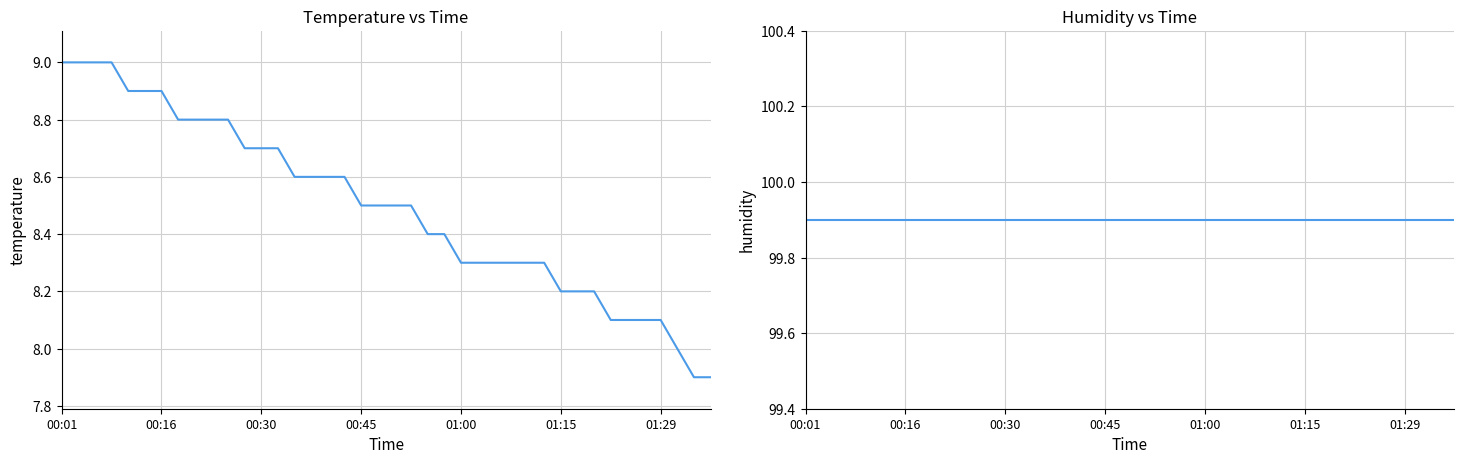

True or false: temperature has more than 1 interior local peaks.

False